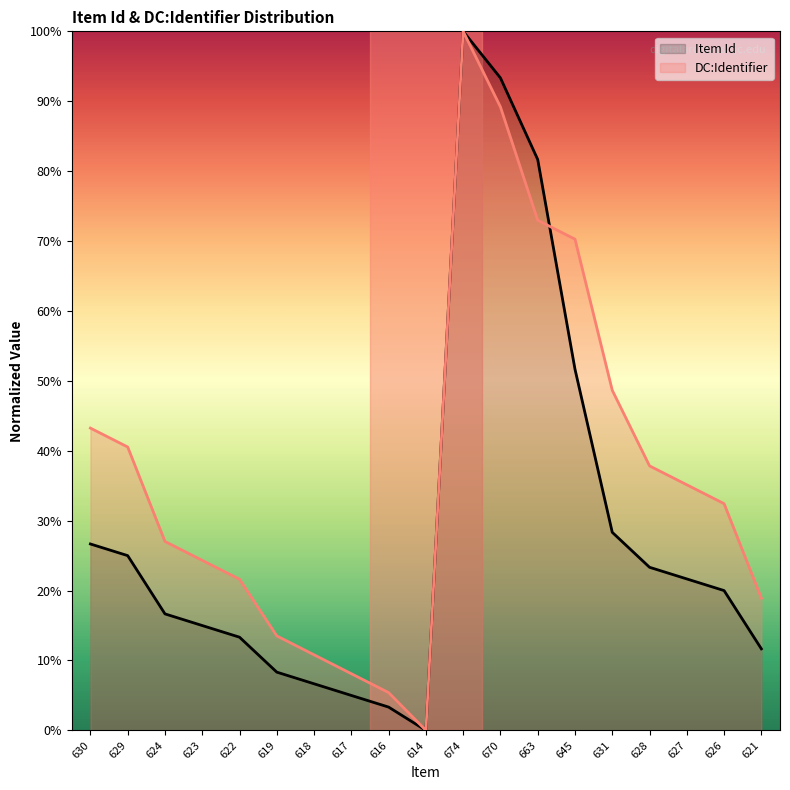

What is the label of the 14th point from the left?

645